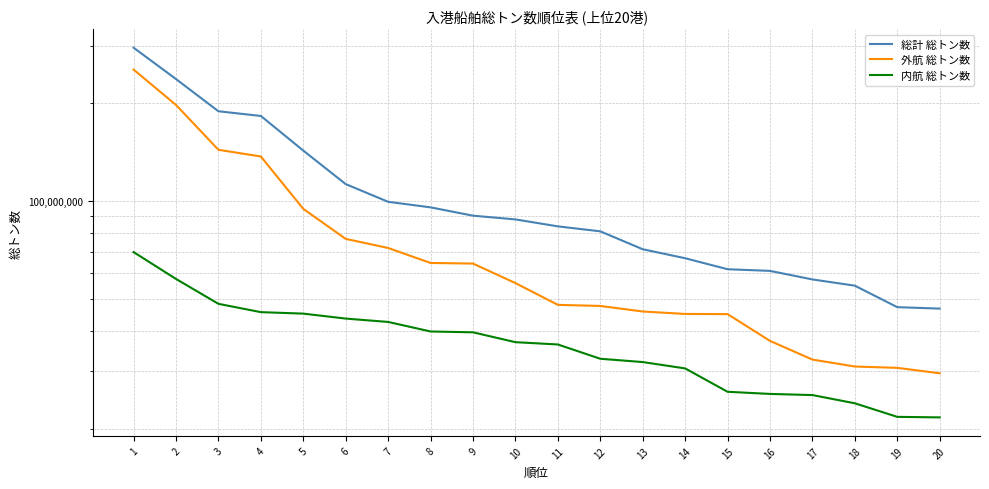

Which series has the largest range (max minus min)?

総計 総トン数